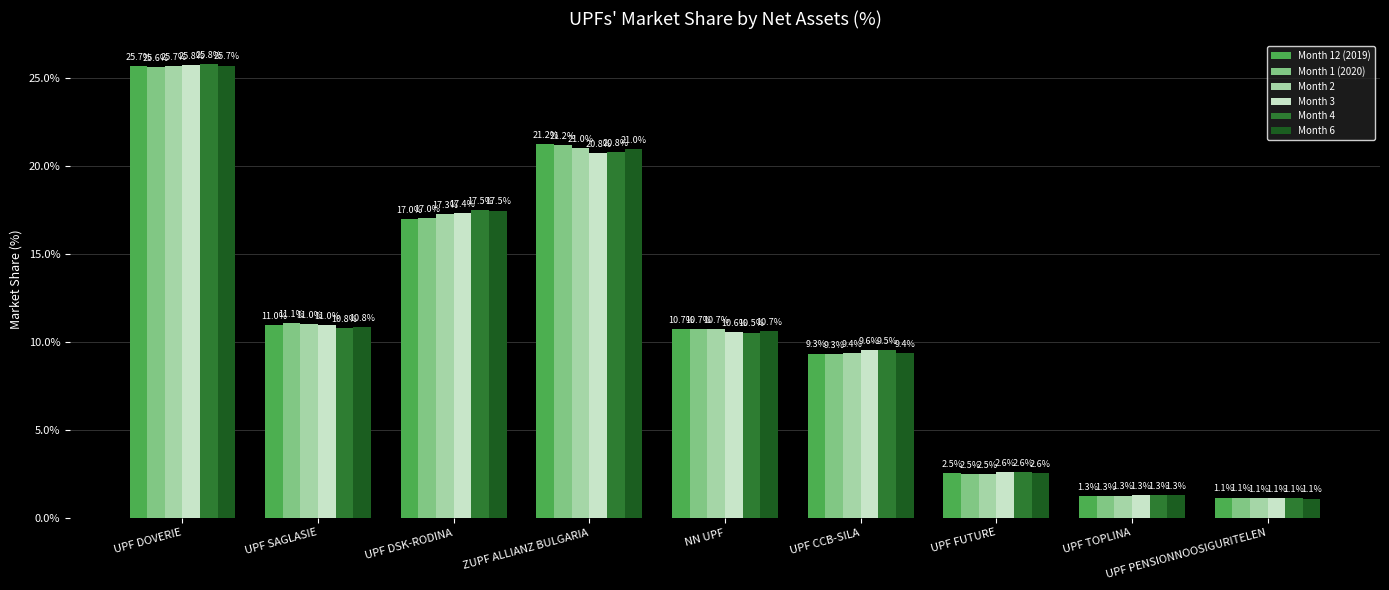

What is the minimum value shown in the chart?

1.1